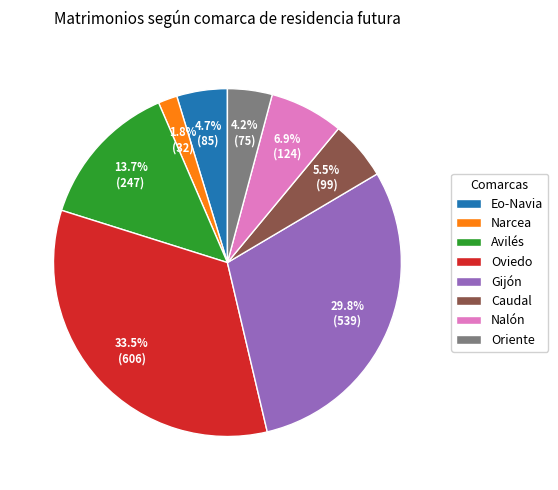

Rank the categories by value from highest to lowest.

Oviedo, Gijón, Avilés, Nalón, Caudal, Eo-Navia, Oriente, Narcea